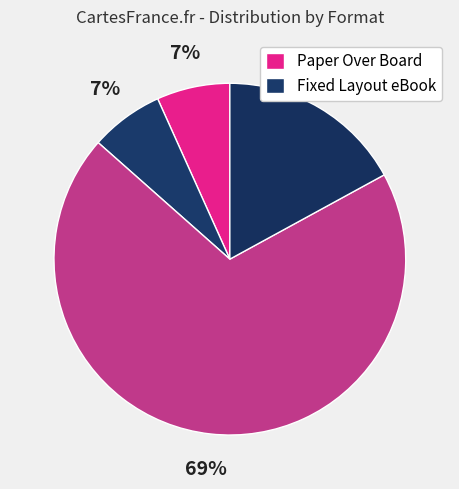

How many segments does this pie chart have?

4